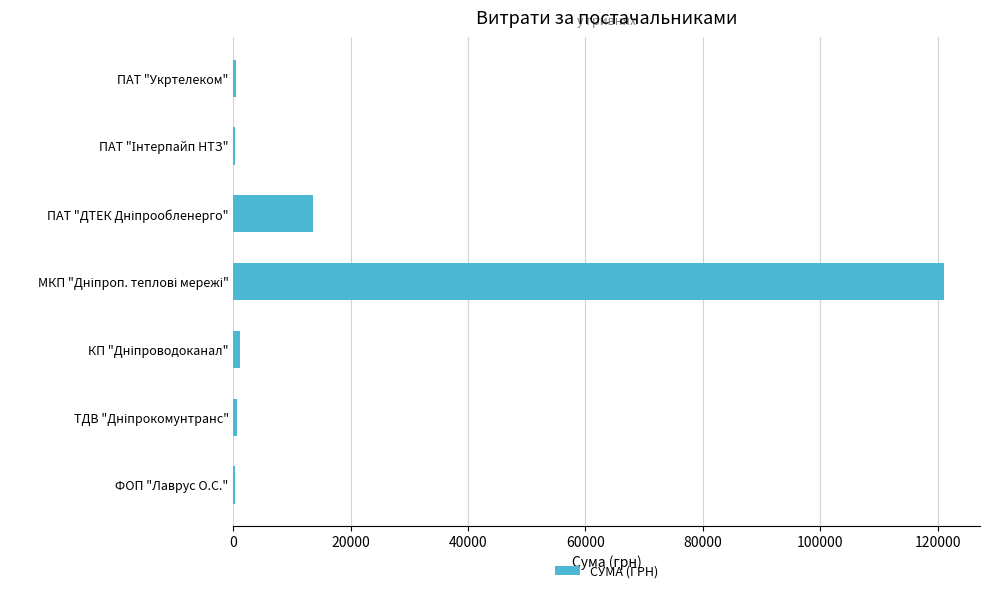

Count the number of data series in this chart.

1